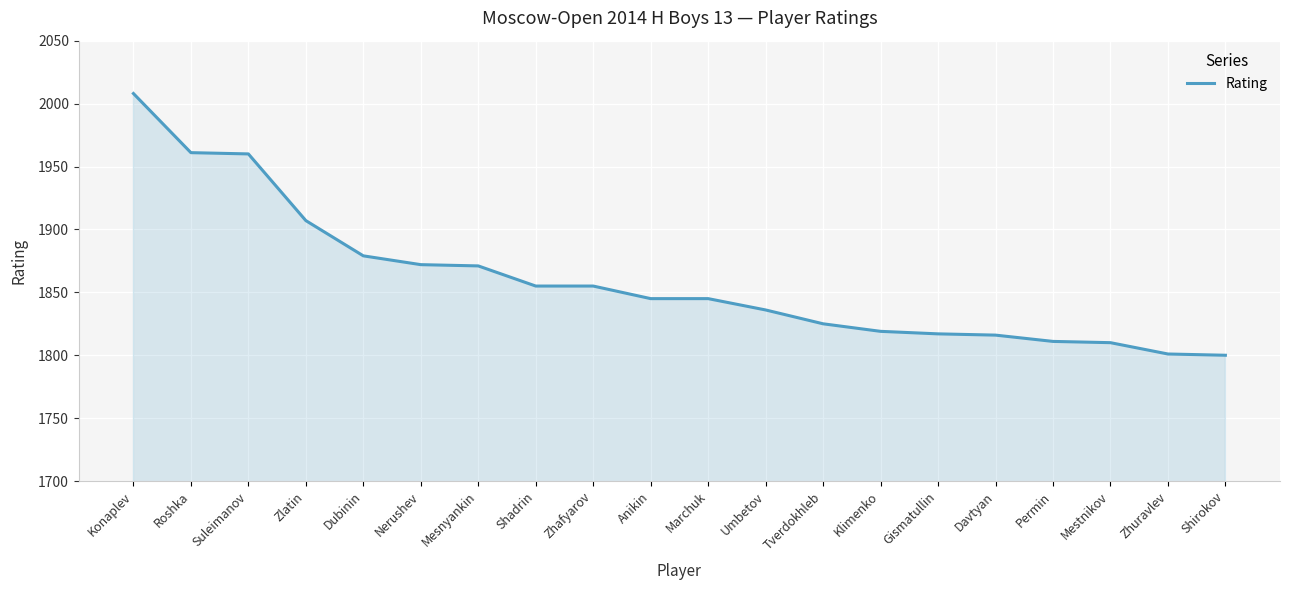

What is the difference between the maximum and minimum values?

208